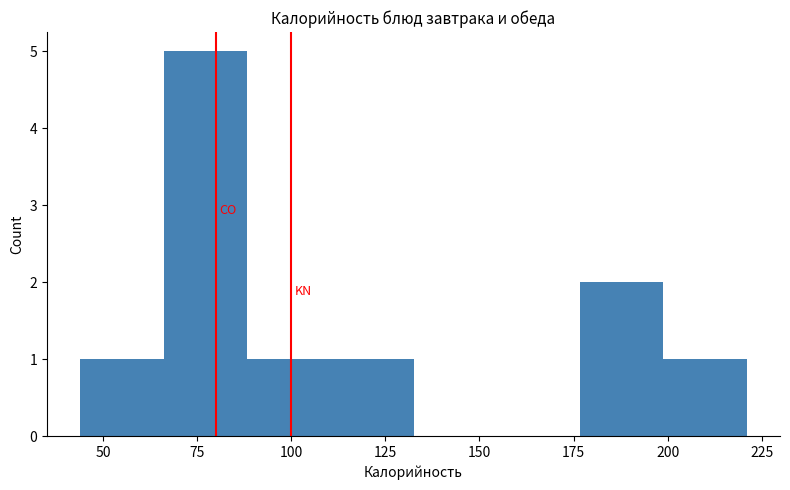

Which range on the x-axis has the tallest bar?

65 to 90